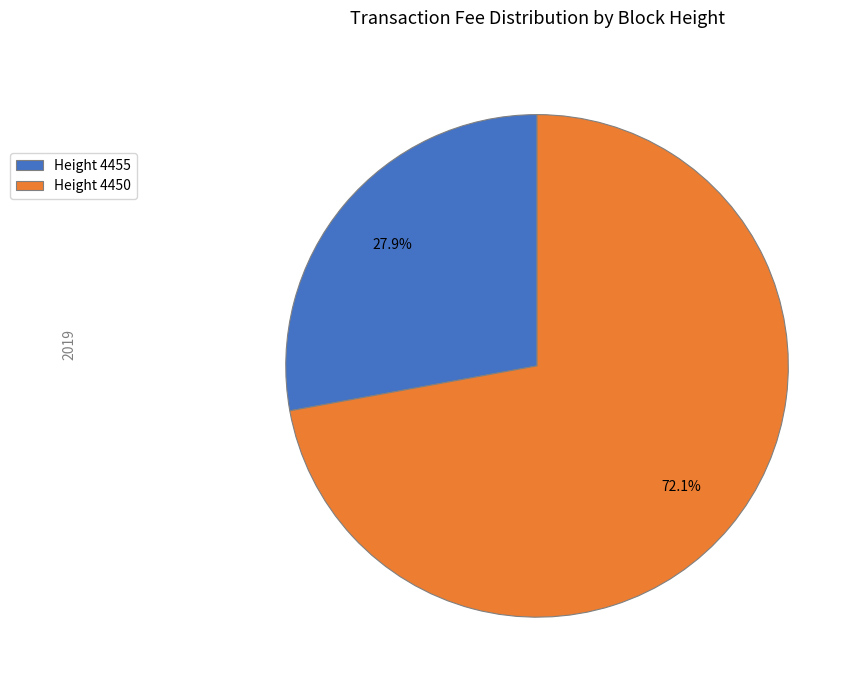

Is there a majority slice in this chart?

Yes